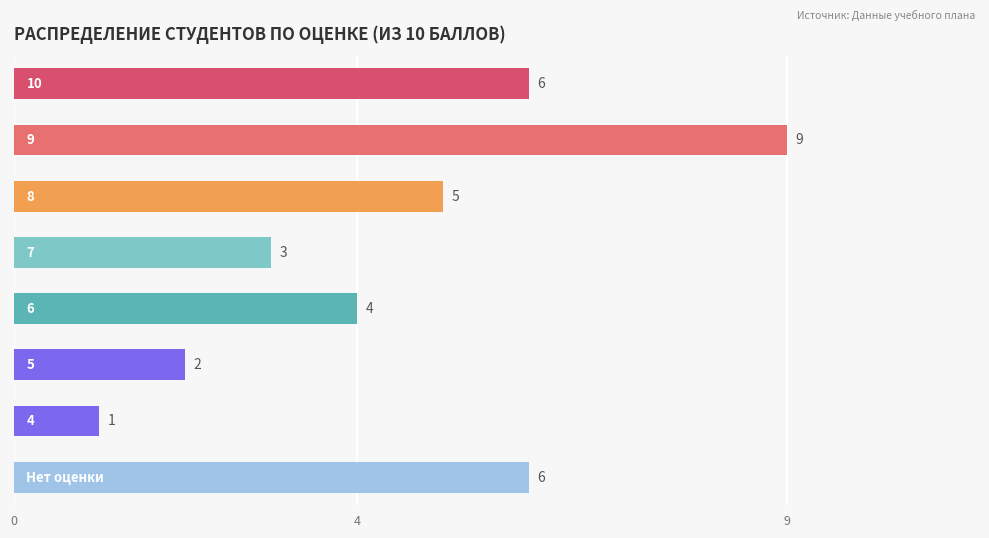

How many values are between 3 and 6?

5